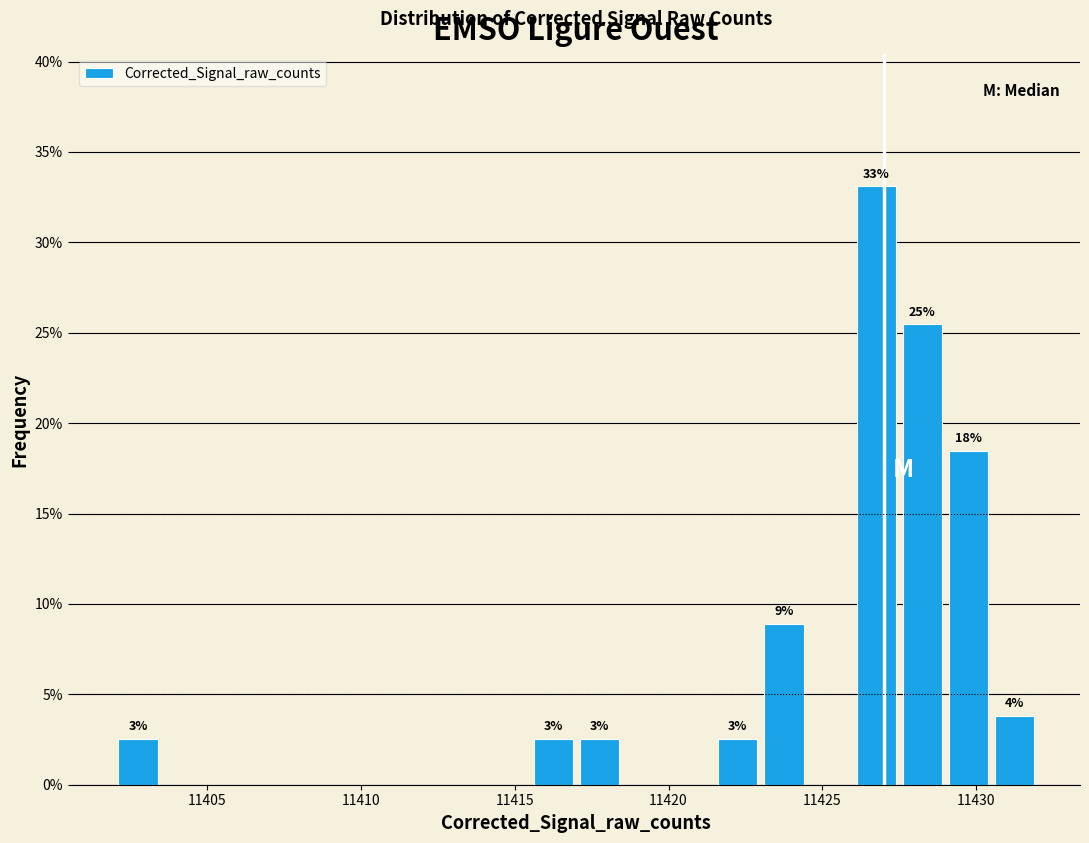

Around what value on the x-axis is the tallest bar? Give the approximate position of its centre, as read against the axis.

11427.0